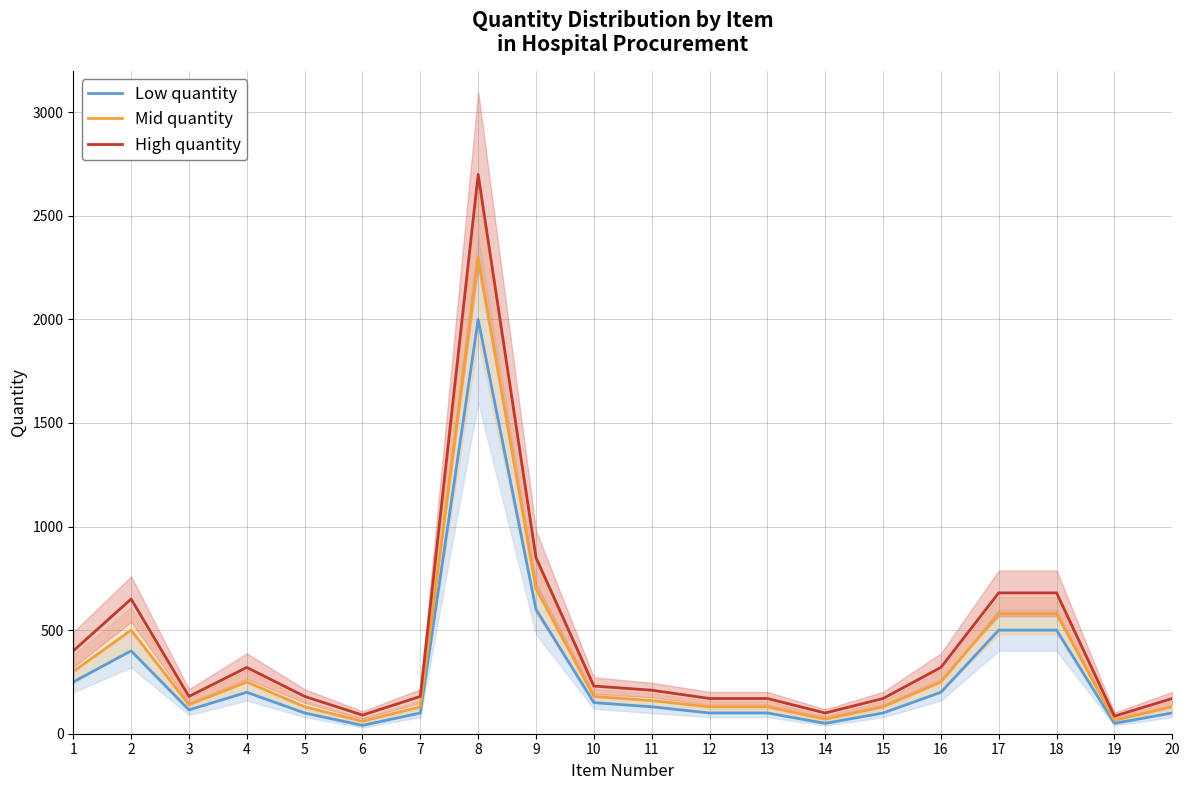

At which category is the sum across all series the highest?

8